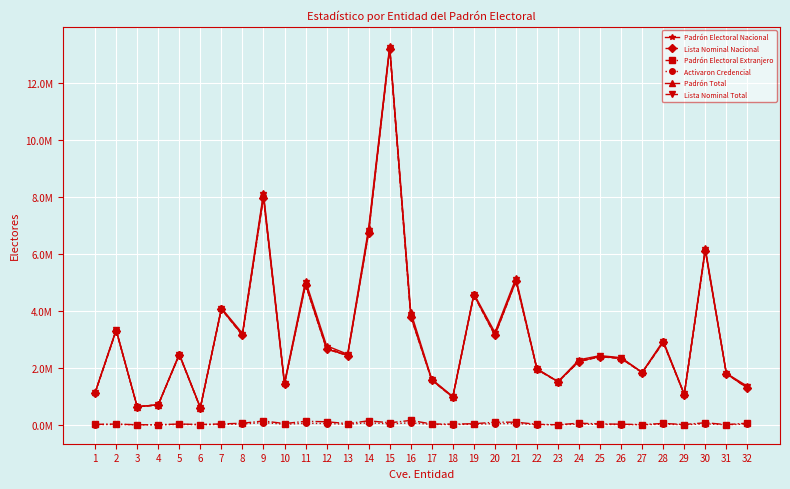

At which label does Lista Nominal Total reach its peak?

15